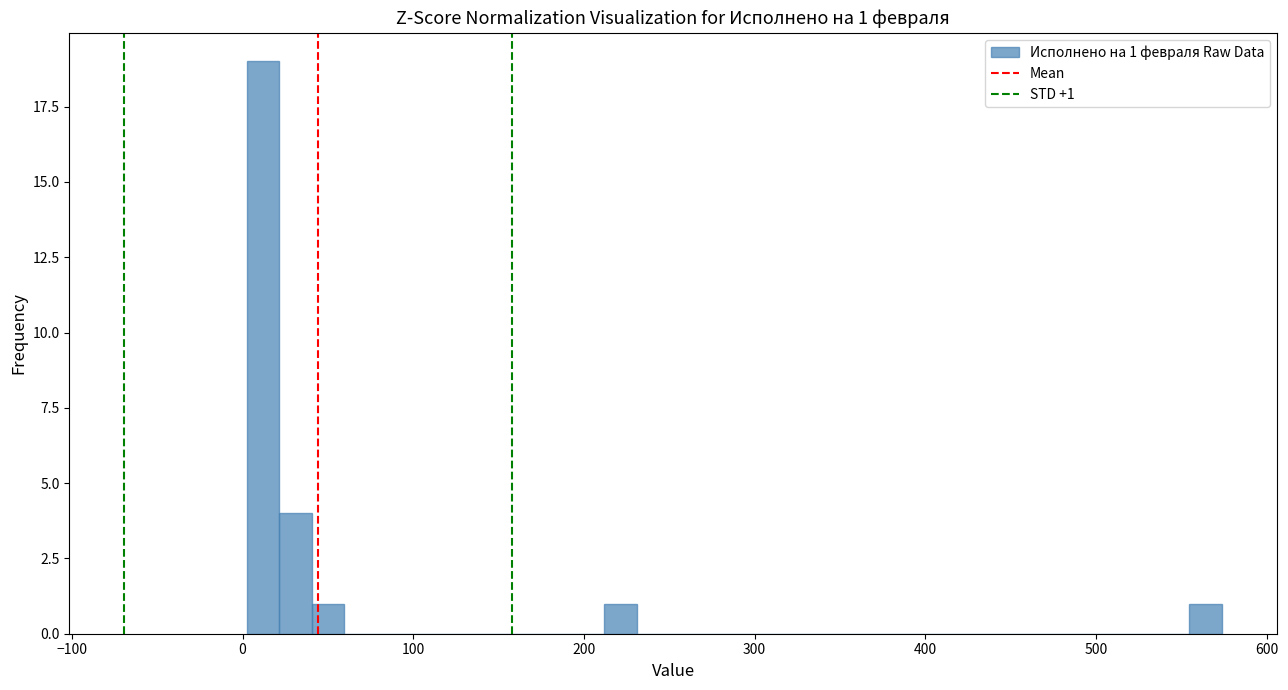

Read against the x-axis, roughly where is the centre of the tallest bar?

10